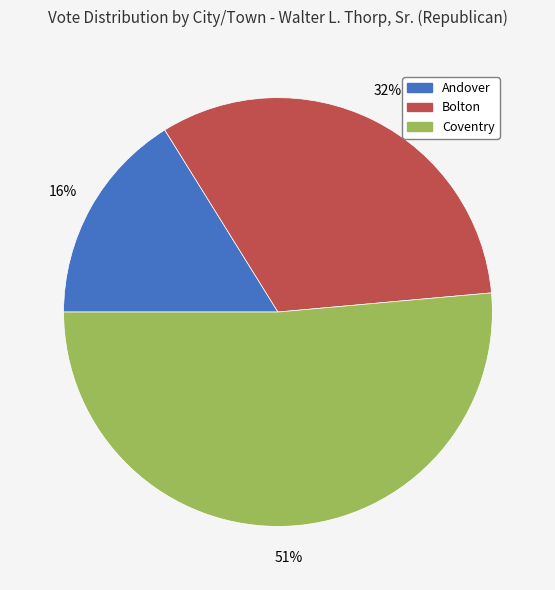

To the nearest percent, what is the difference between the largest and smallest slice percentages?

35%